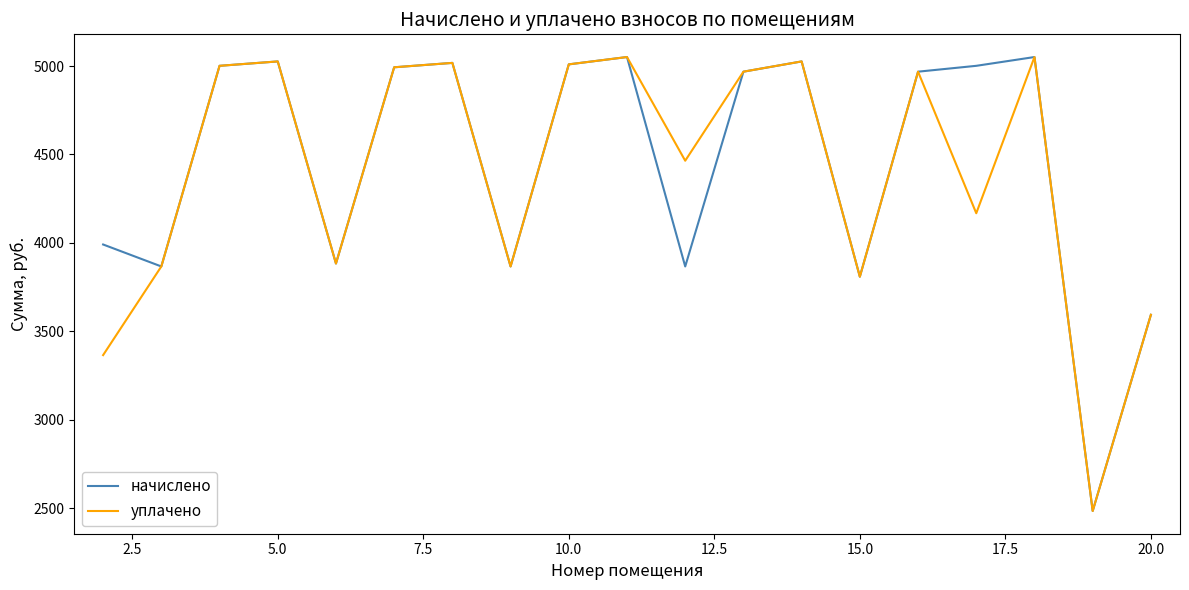

What is the maximum value for уплачено?

5050.8